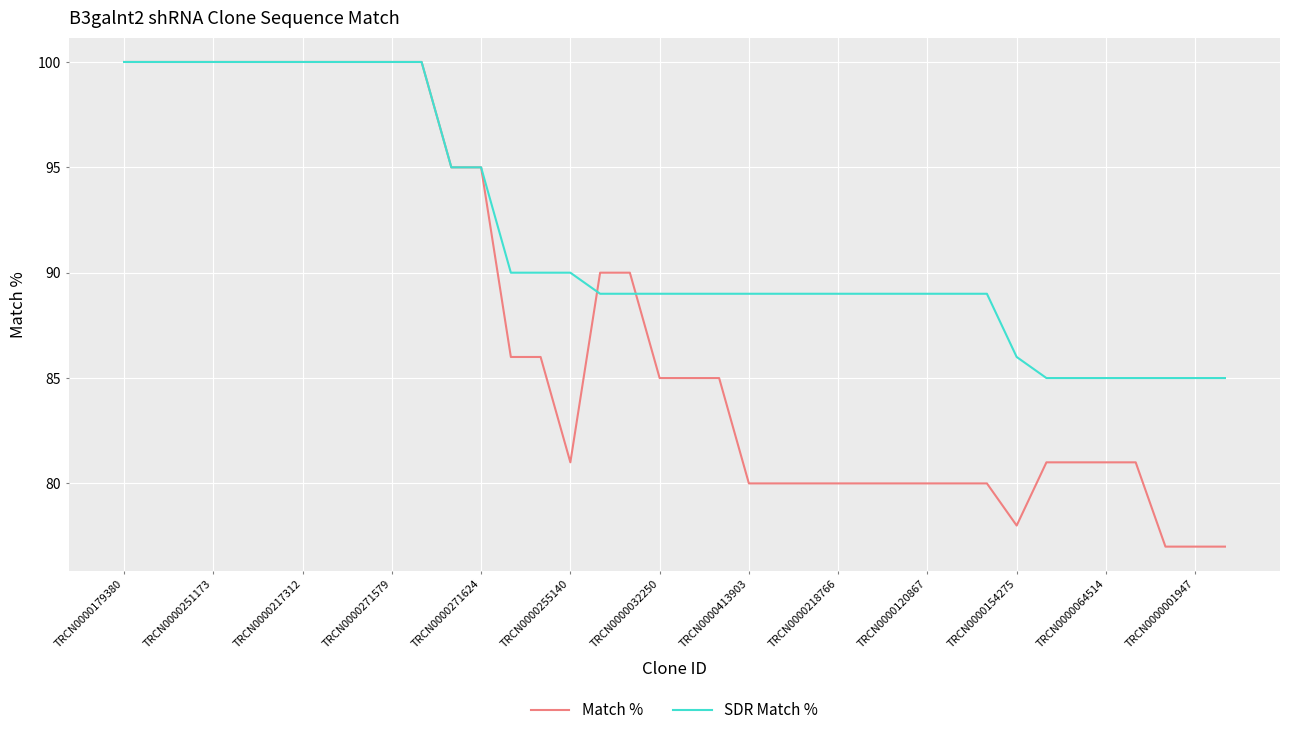

Rank the series by their average value, from lowest to highest.

Match %, SDR Match %